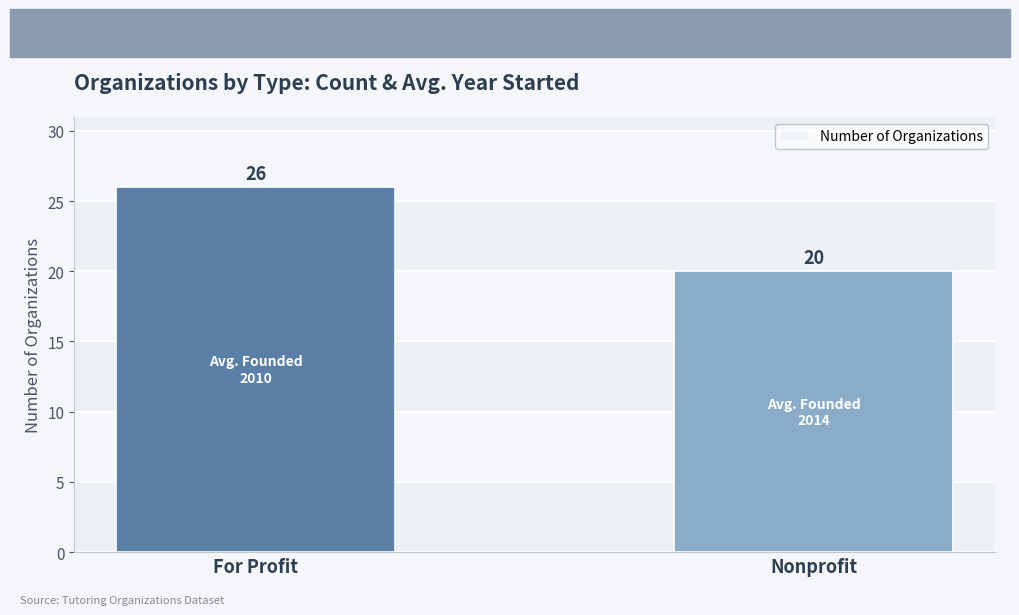

What is the label of the 1st bar from the left?

For Profit